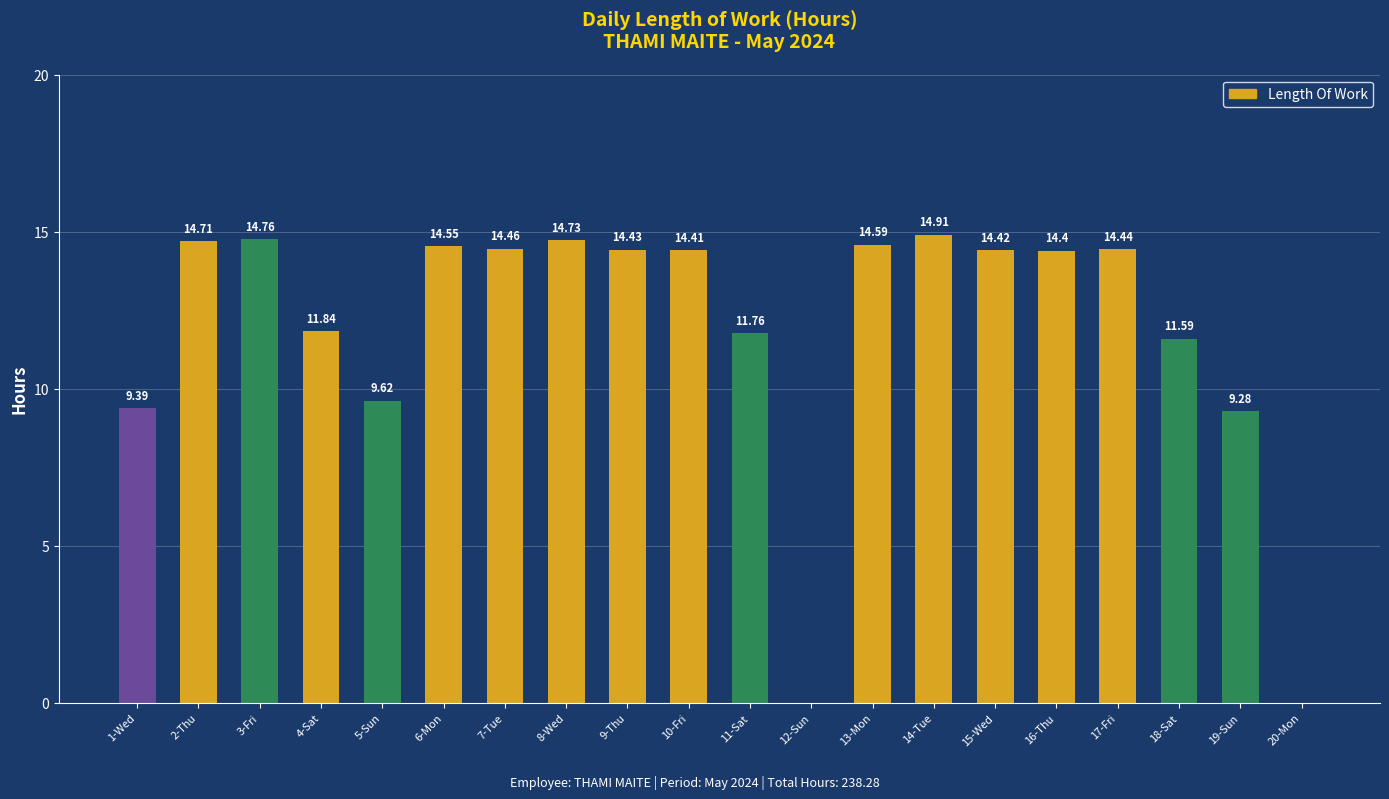

The chart shows a value of 6.4 at 18-Sat. True or false?

False